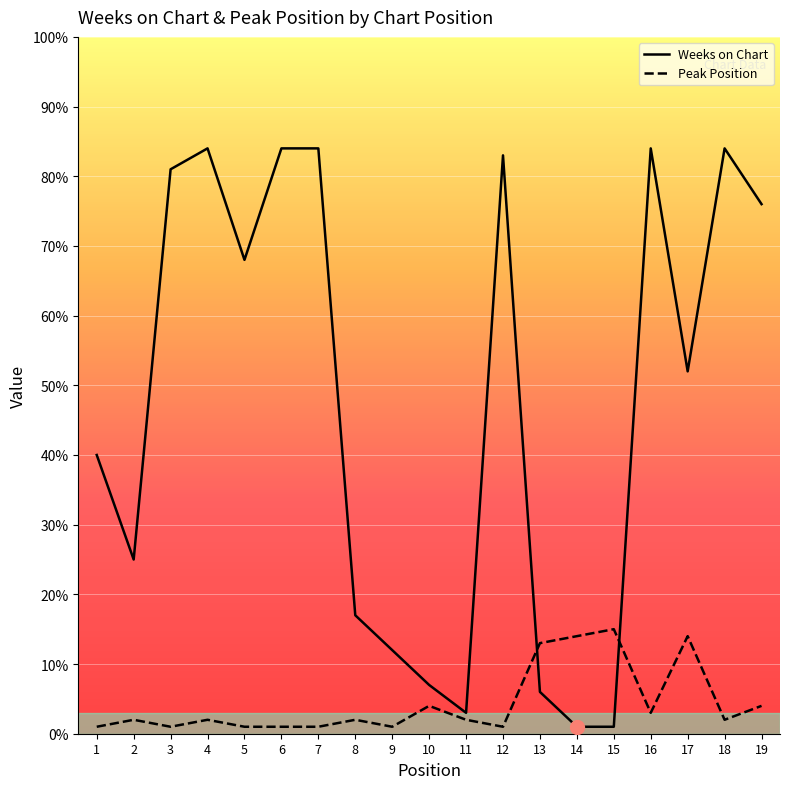

What is the value of the Weeks on Chart point at the 7th from the left?

84